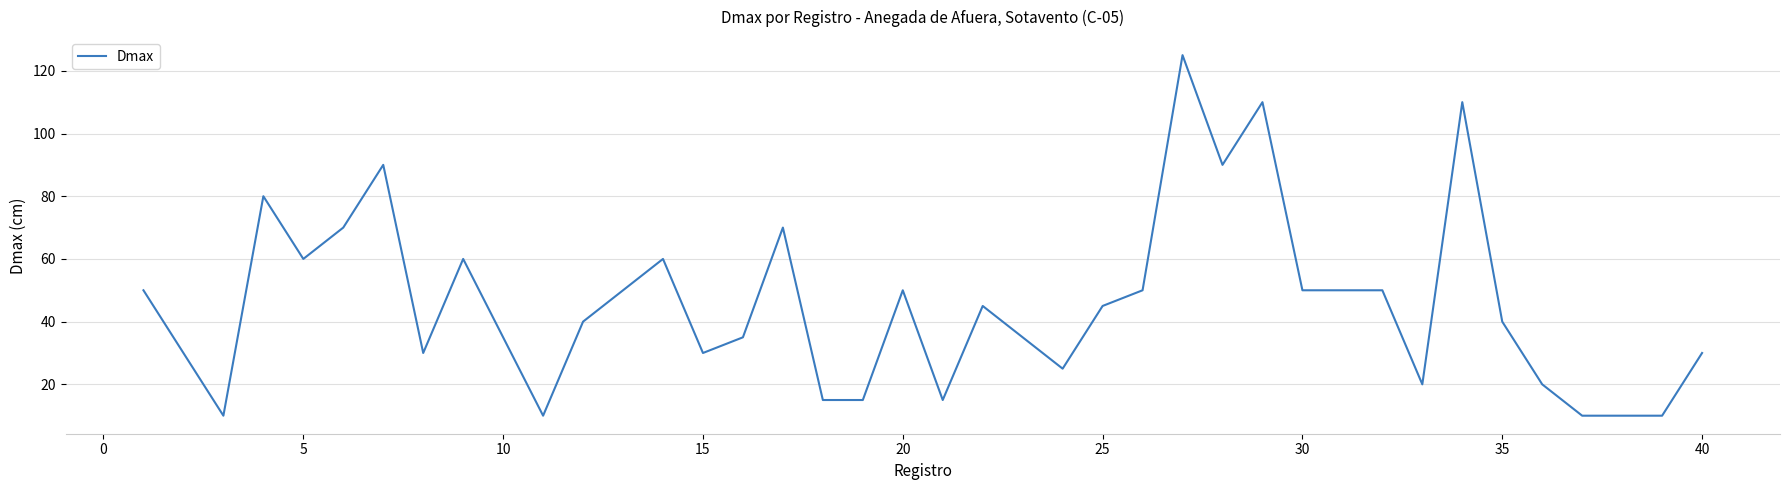

What is the smallest value displayed?

10